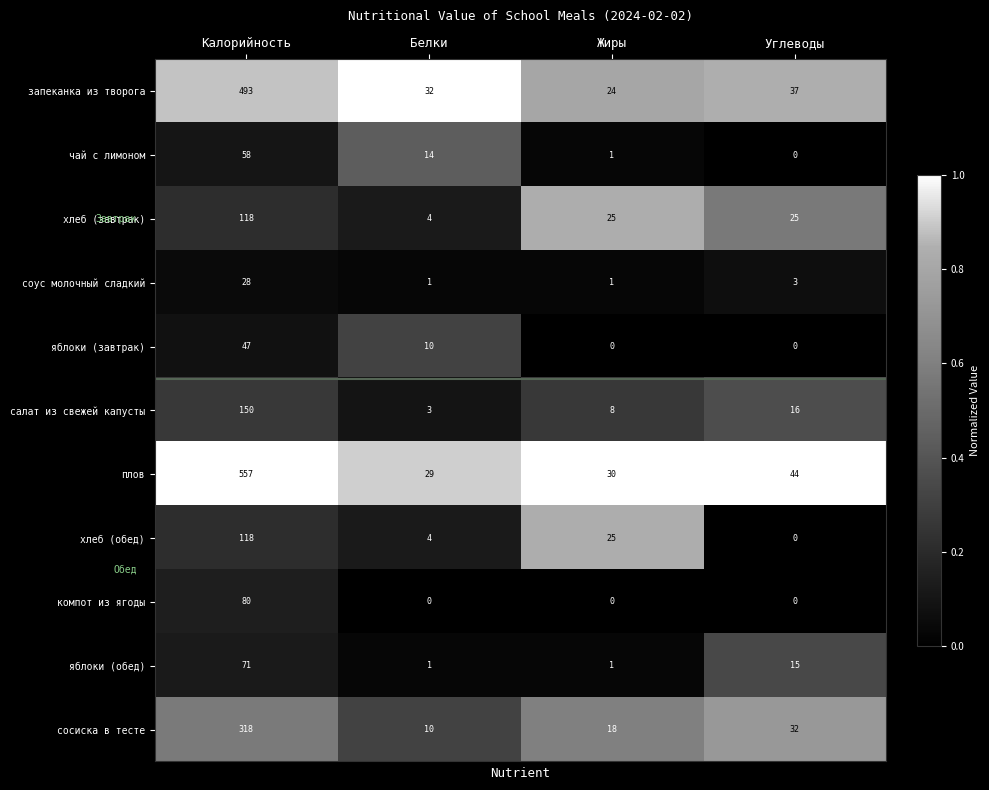

The хлеб (завтрак) series shows 10 at Жиры. True or false?

False